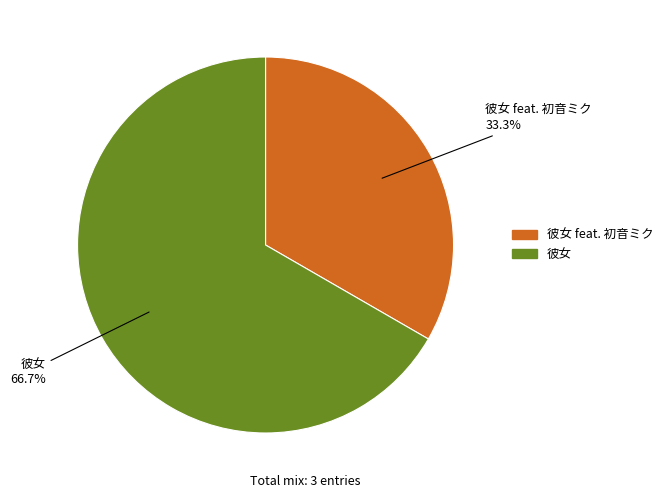

Is there a majority slice in this chart?

Yes